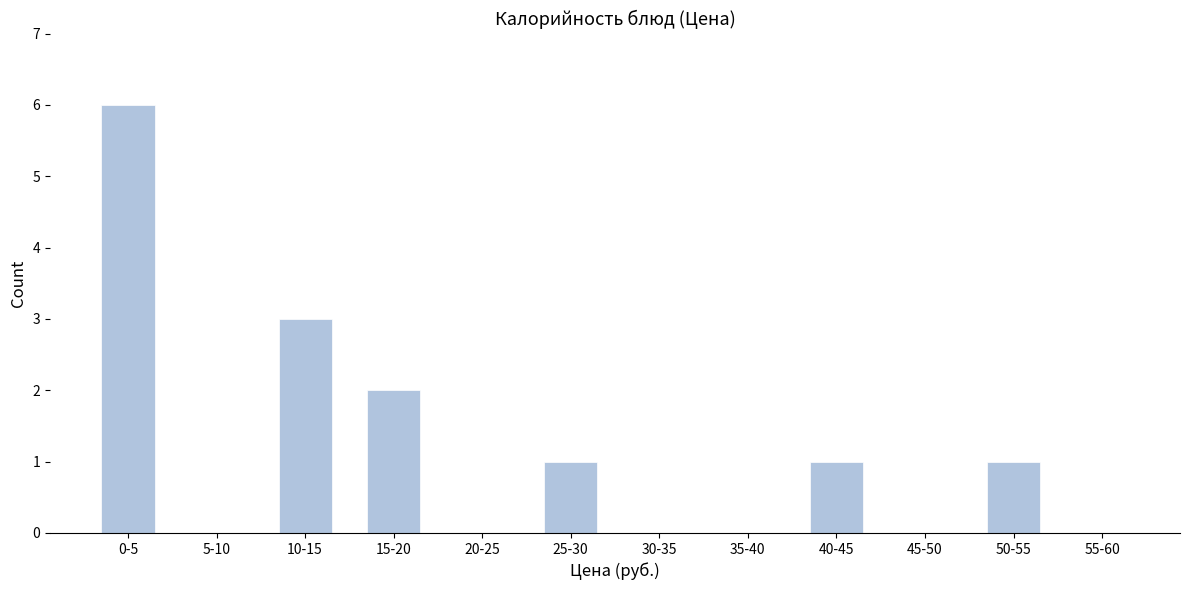

Reading left to right, transcribe all the data shown in this chart.

0-5=6	5-10=0	10-15=3	15-20=2	20-25=0	25-30=1	30-35=0	35-40=0	40-45=1	45-50=0	50-55=1	55-60=0